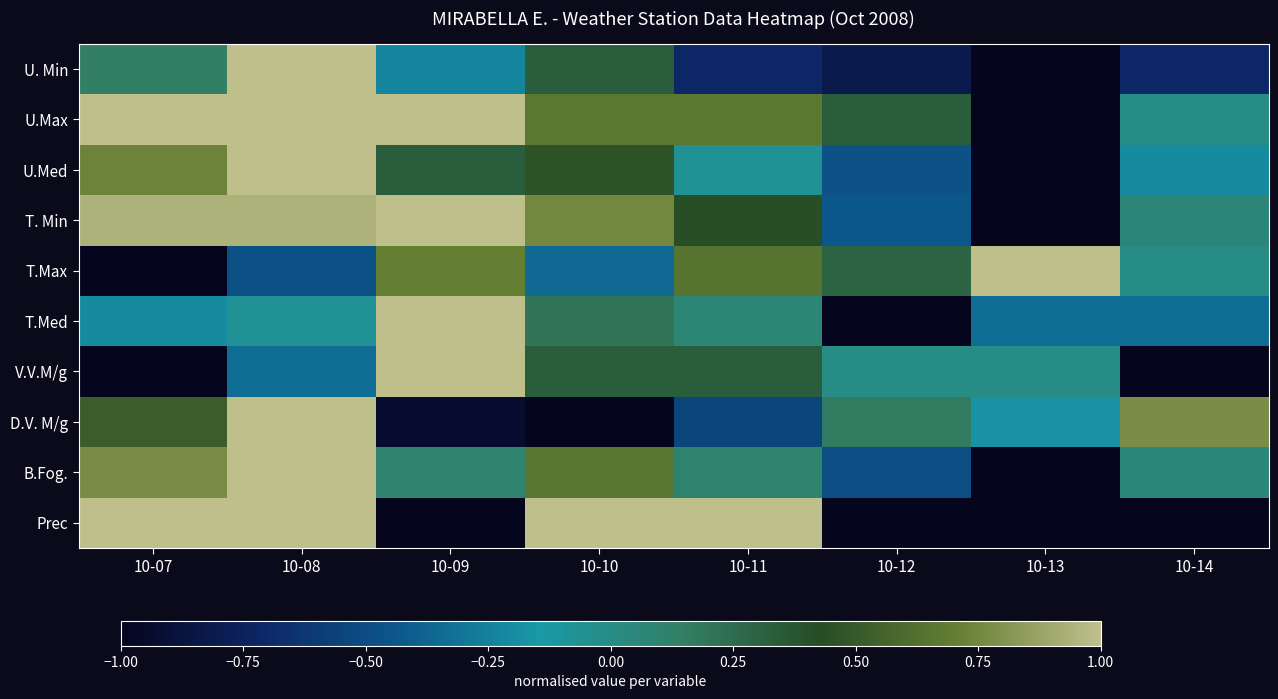

How many series are shown in this chart?

10